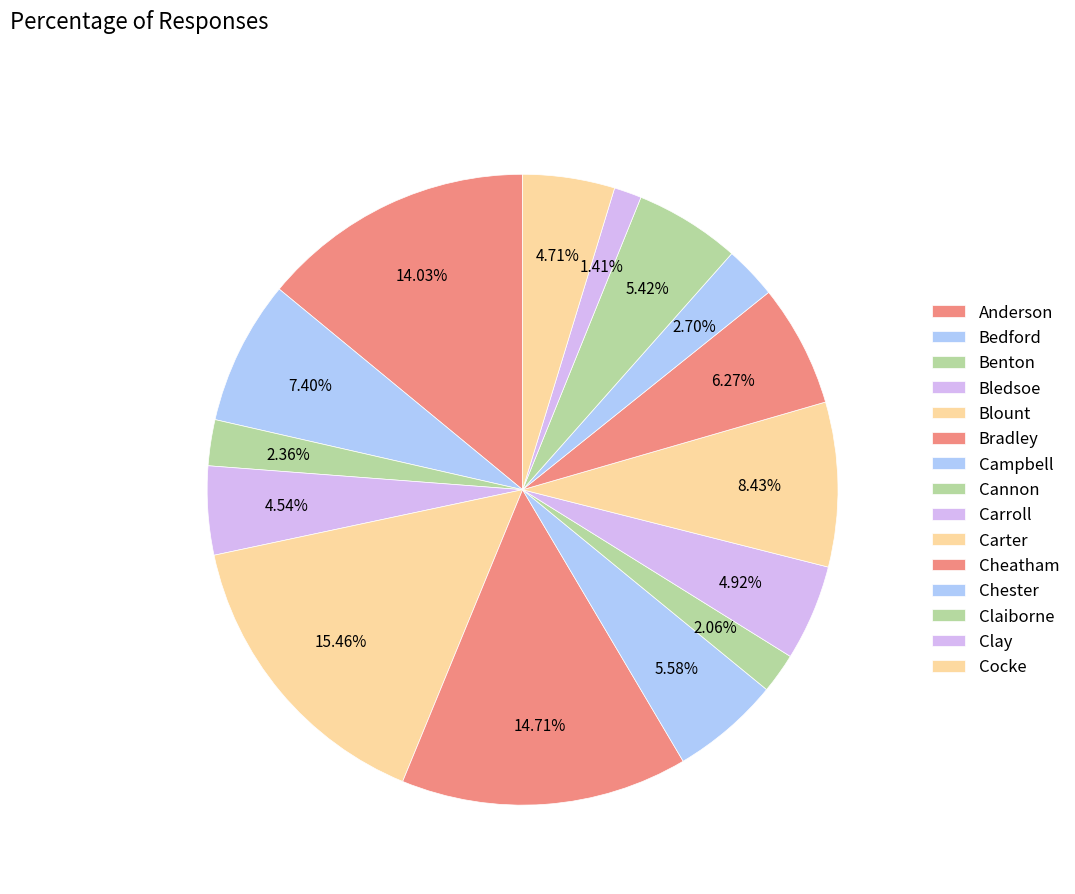

Is there a majority slice in this chart?

No